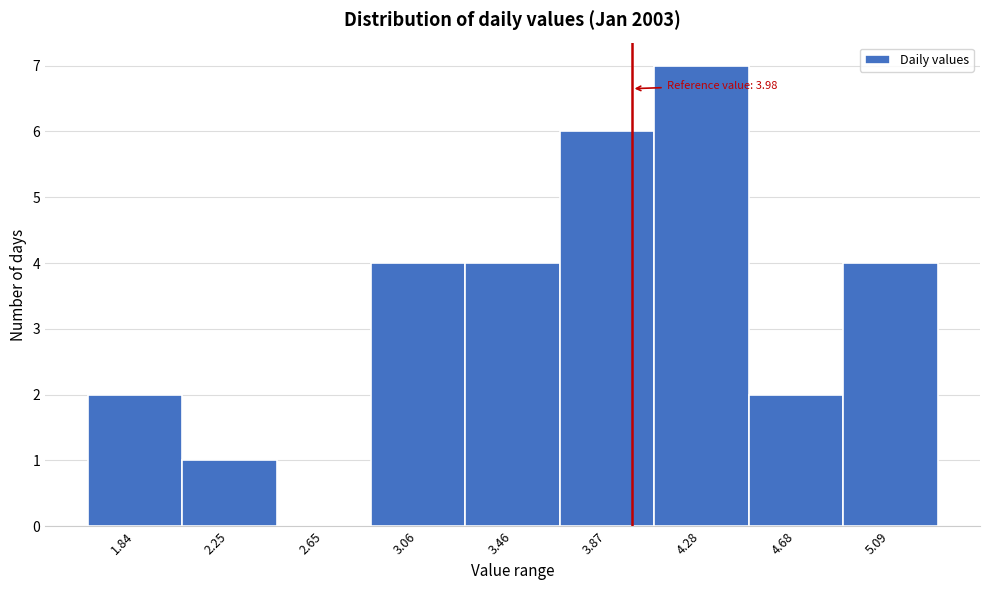

Which range on the x-axis has the tallest bar?

4.05 to 4.50